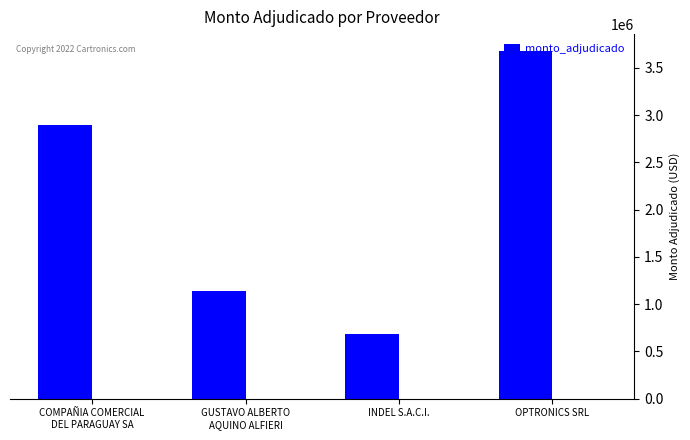

At which label is the value closest to 2179425?

COMPAÑIA COMERCIAL
DEL PARAGUAY SA